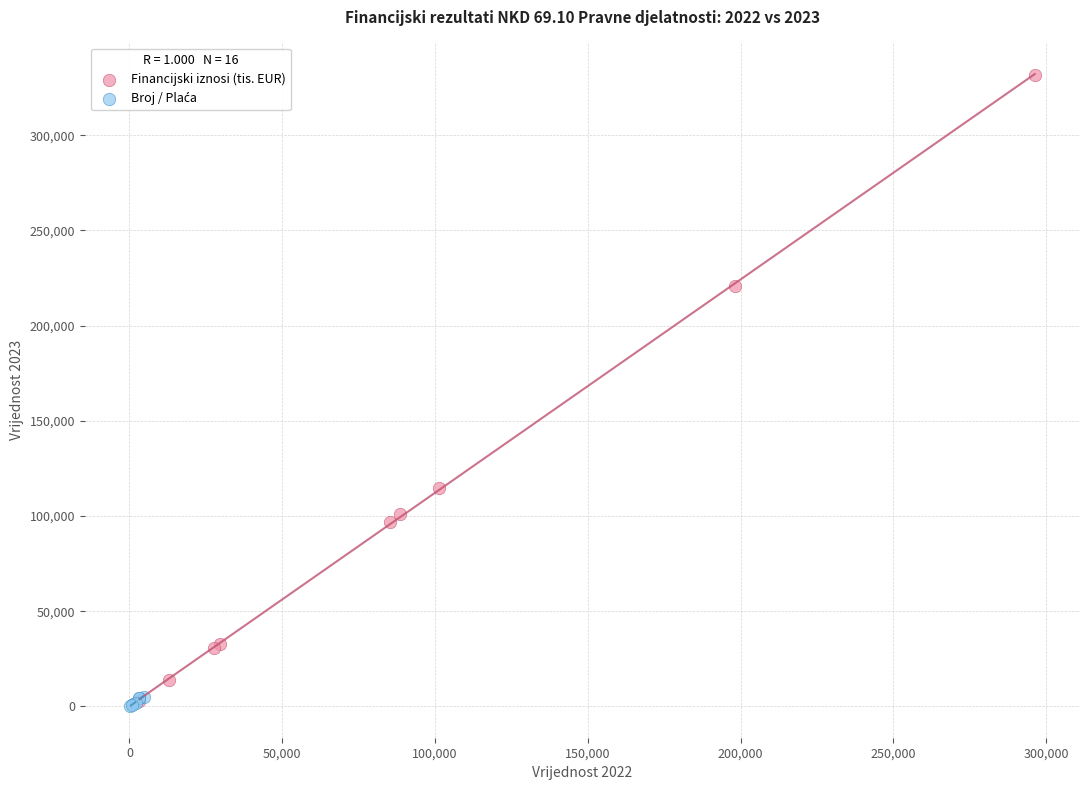

Which series reaches the maximum Y coordinate?

Financijski iznosi (tis. EUR)